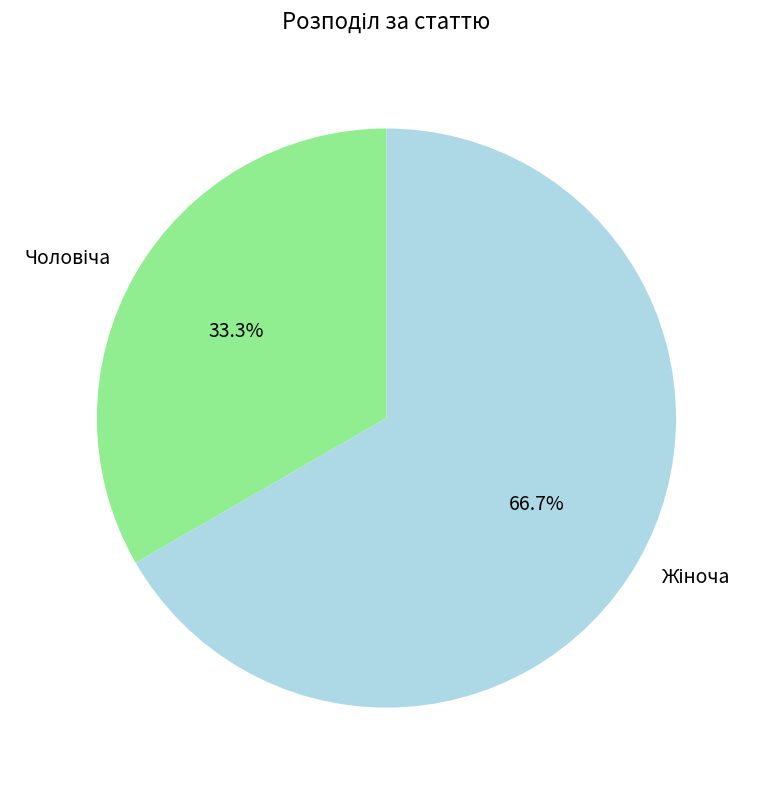

Does any single category account for the majority?

Yes